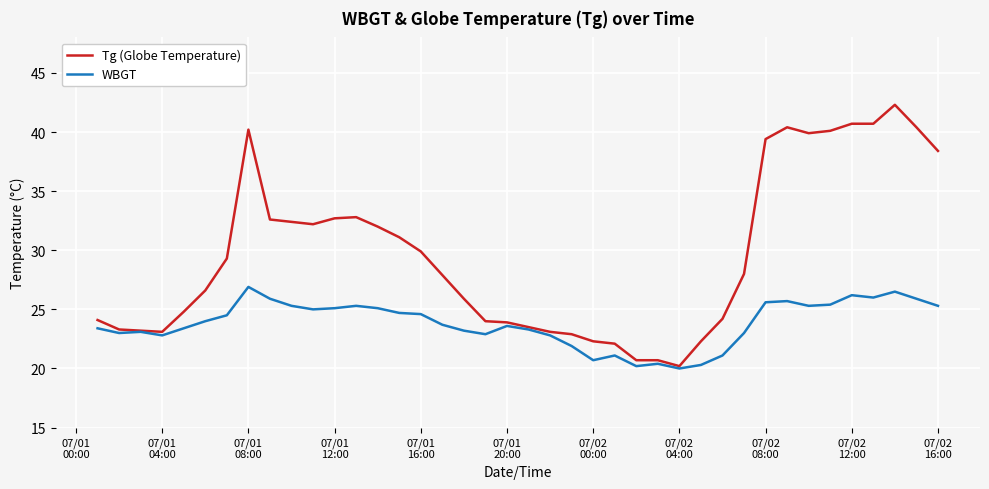

Rank the series by their maximum value, from highest to lowest.

Tg (Globe Temperature), WBGT